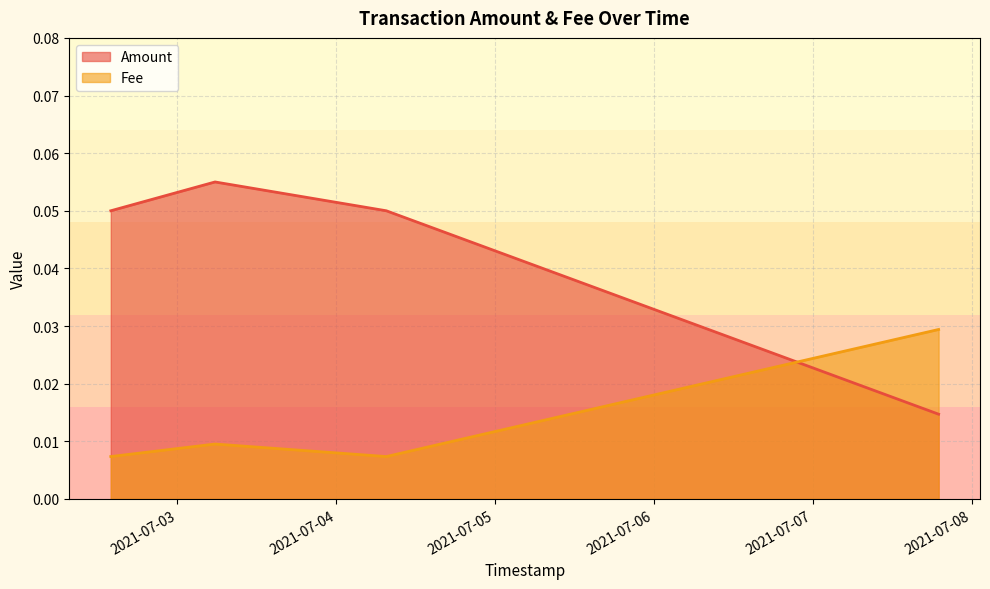

Between 2021-07-02 13:58:06 and 2021-07-07 18:57:15, which series saw the biggest shift?

Amount